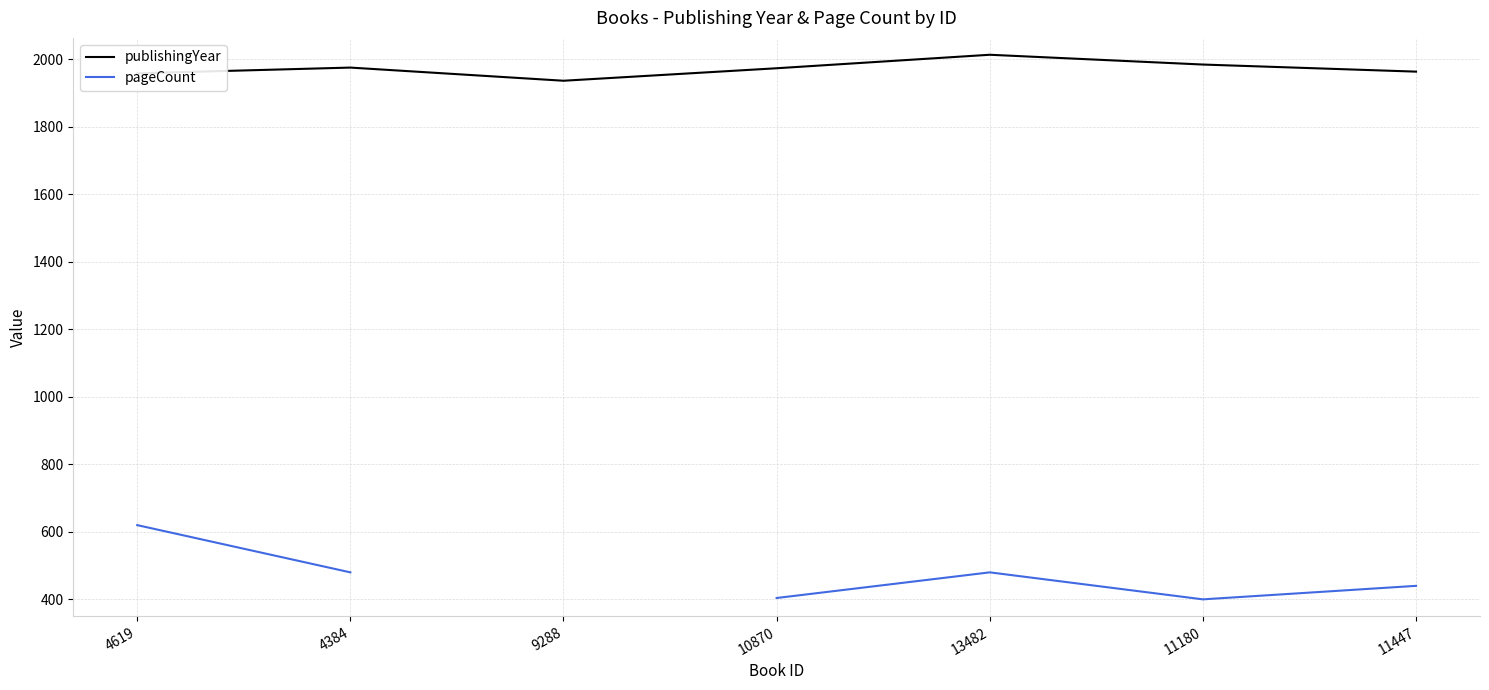

Which series has the largest total across all categories?

publishingYear